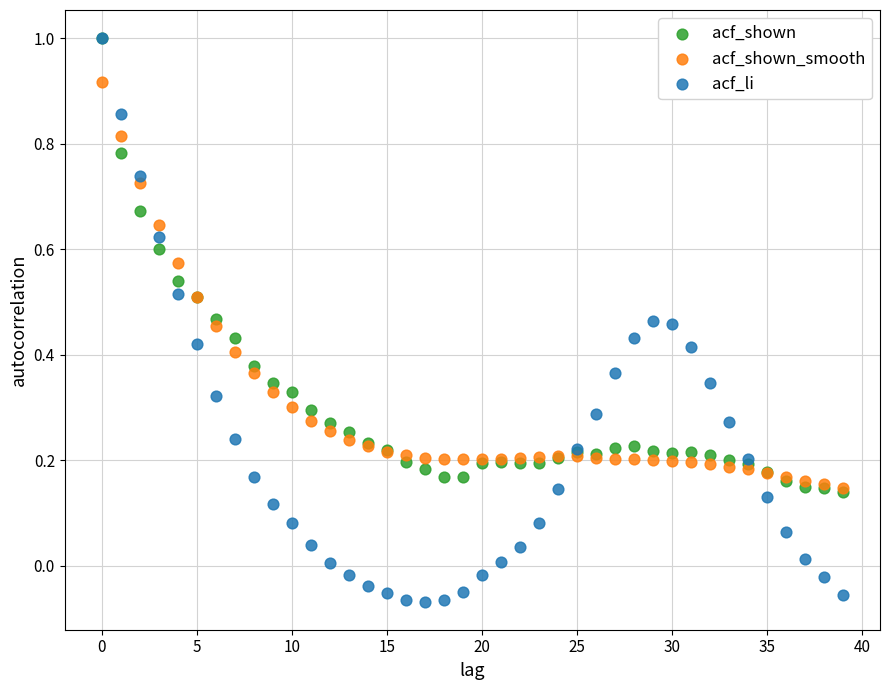

What are all the series names shown in the legend?

acf_shown, acf_shown_smooth, acf_li